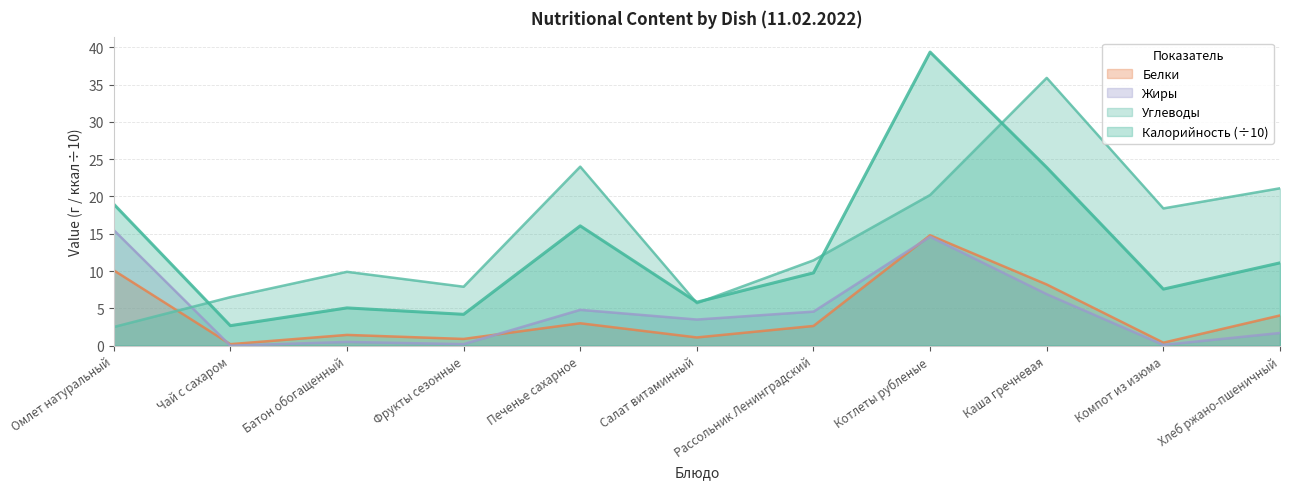

What is the difference between the Белки values at Чай с сахаром and Котлеты рубленые?

14.6